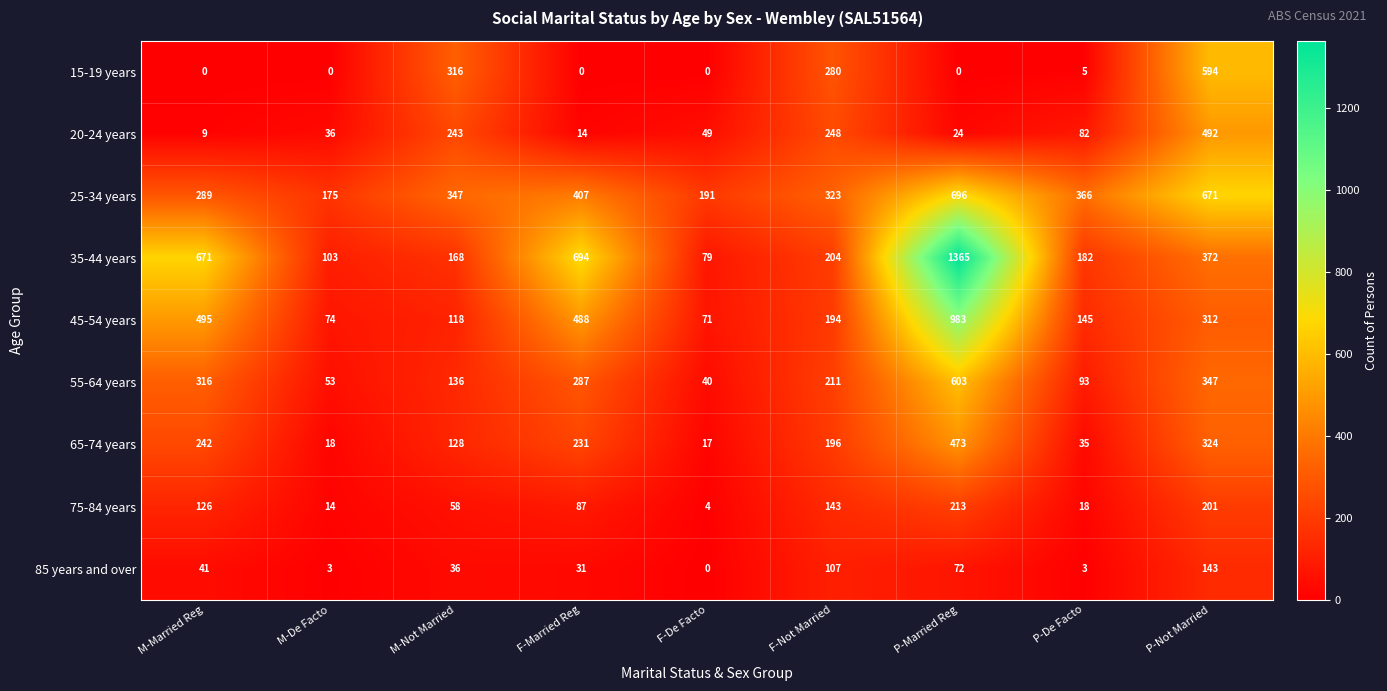

How many categories are shown in the chart?

9